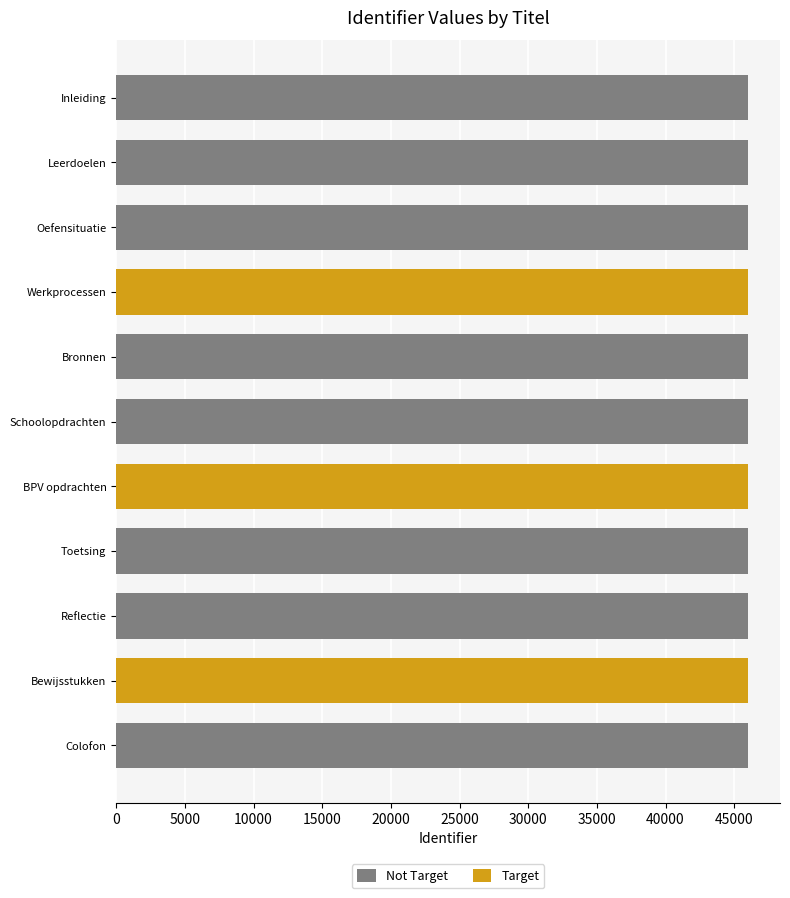

What is the label of the 6th bar from the left?

Schoolopdrachten